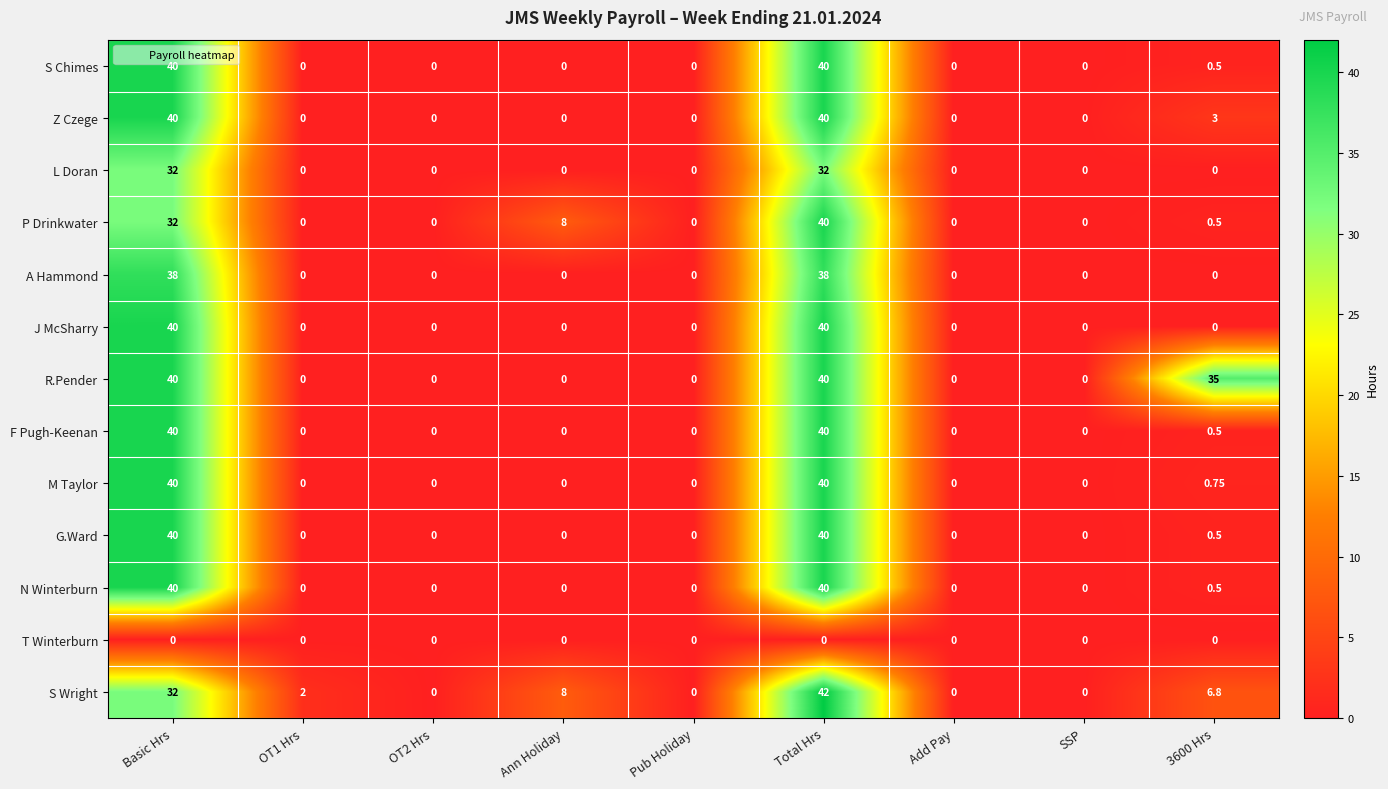

At which category is the sum across all series the highest?

Total Hrs